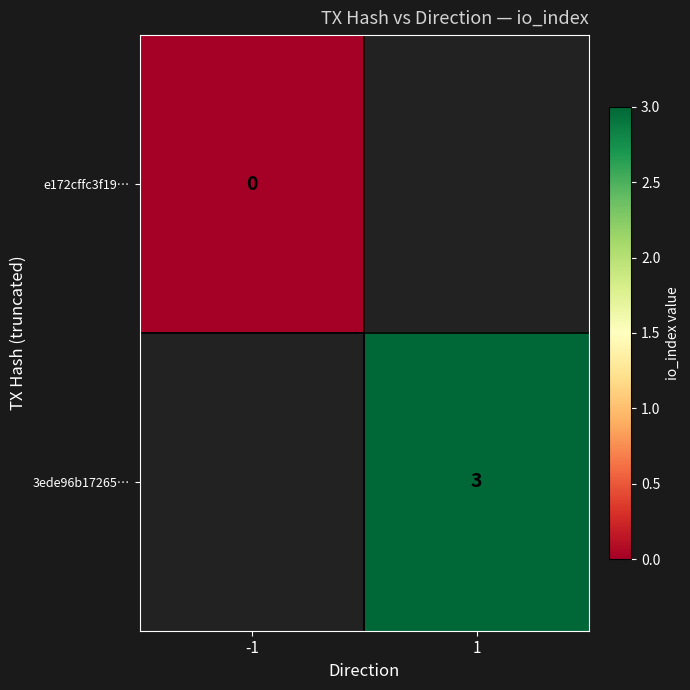

Which category has the highest value across all series?

1